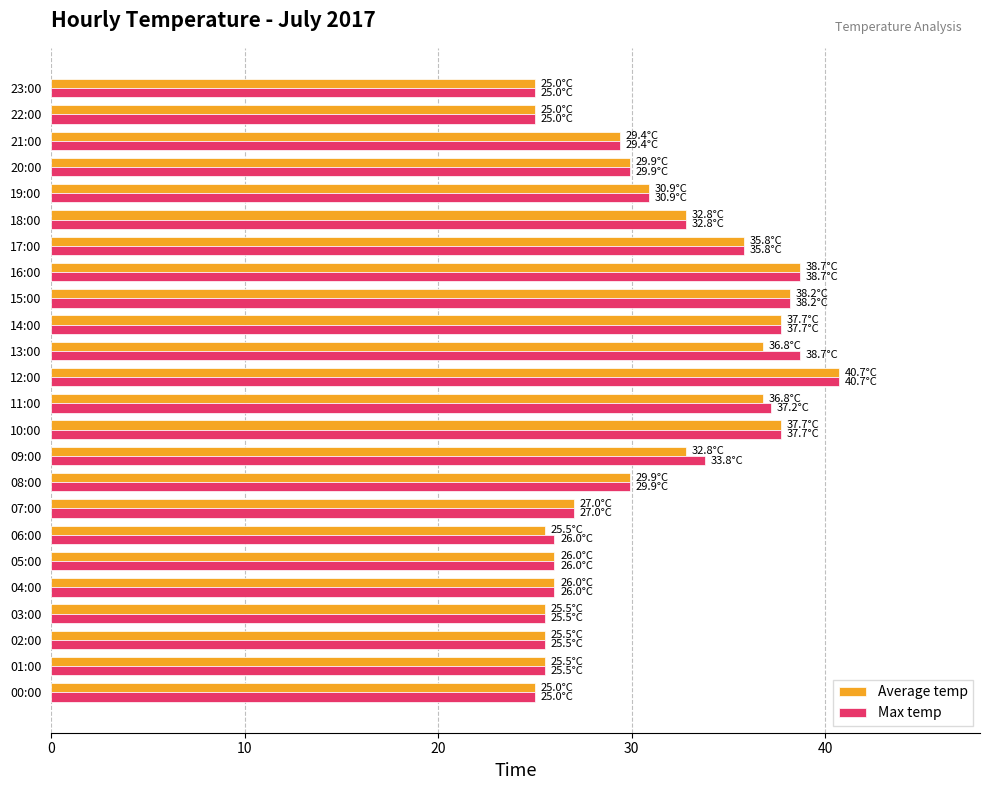

Which series changed the most between 06:00 and 08:00?

Average temp